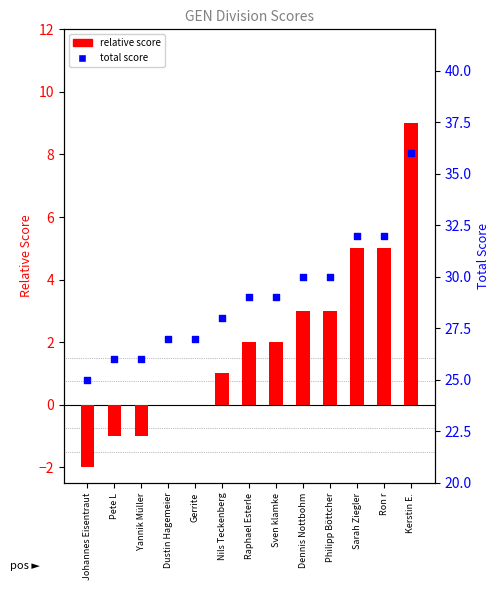

At which category is the sum across all series the highest?

Kerstin E.